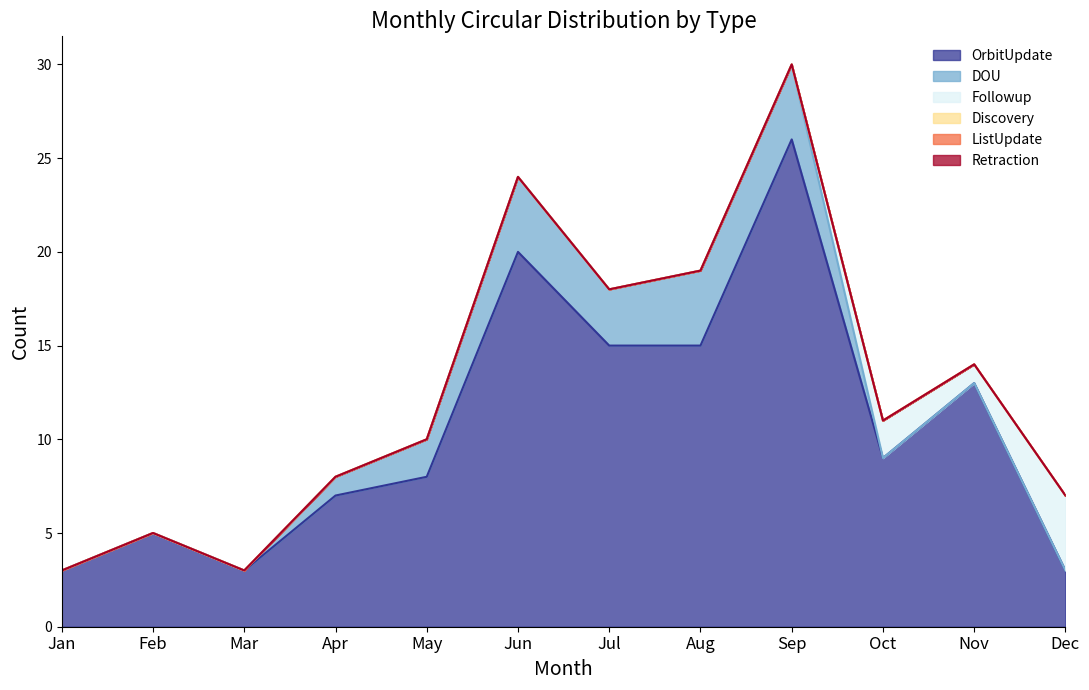

True or false: Followup and ListUpdate intersect in this chart.

False